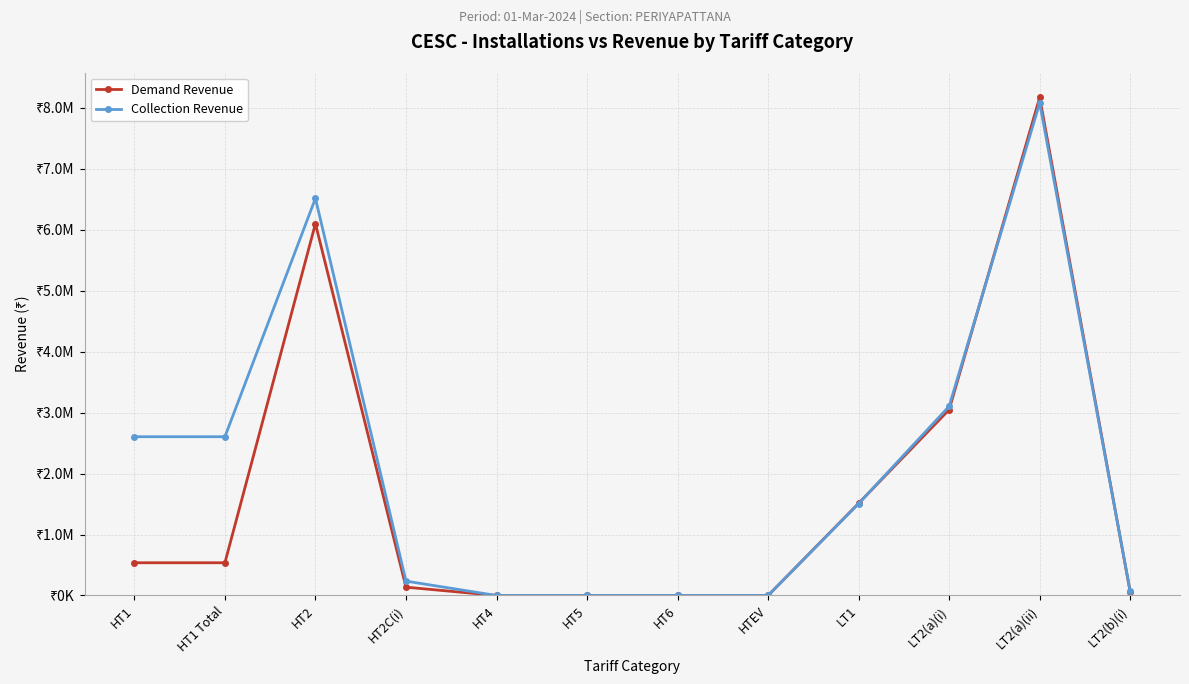

What is the spread (max minus min) of values at LT2(a)(ii)?

91397.2